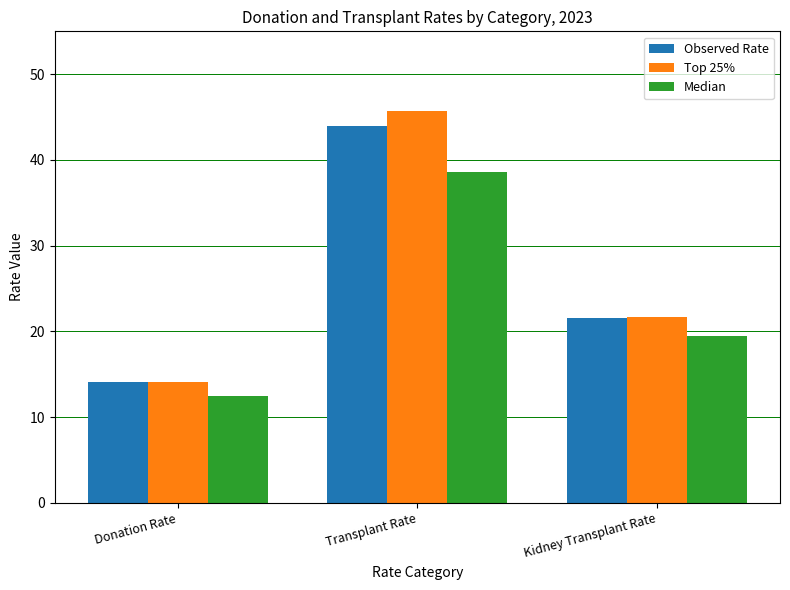

Reading right to left, extract all data points from this chart.

Observed Rate: 21.5	44.0	14.1
Top 25%: 21.7	45.7	14.1
Median: 19.4	38.6	12.5